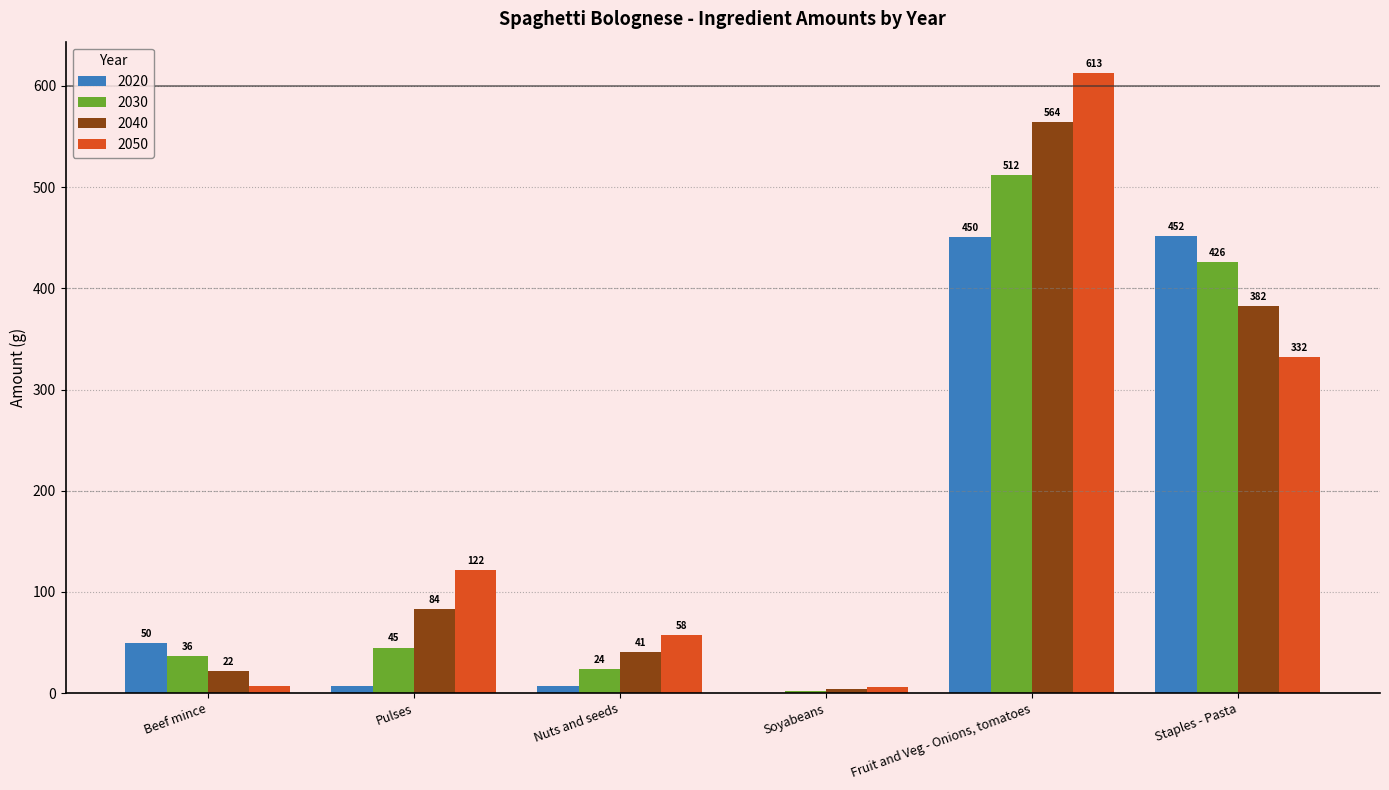

Between Beef mince and Pulses, which series saw the biggest shift?

2050